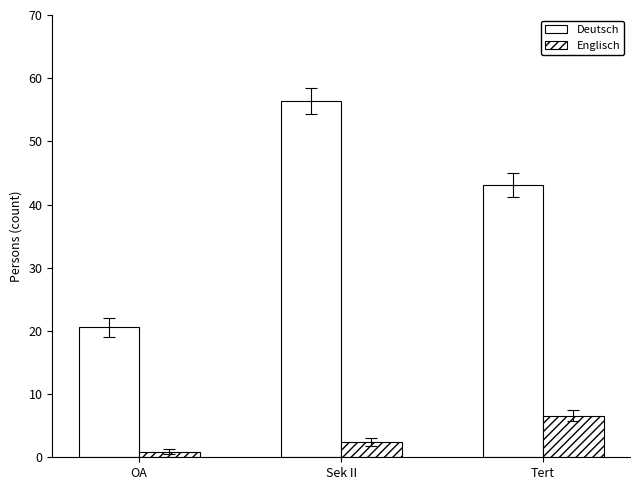

How many categories are shown in the chart?

3